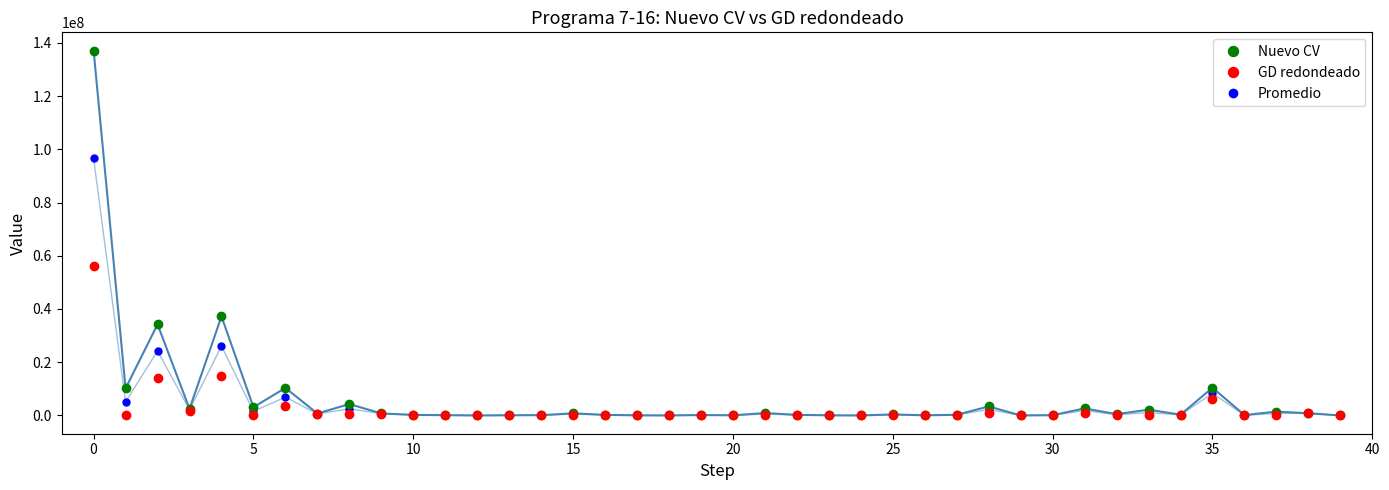

What is the greatest value displayed?

137075316.0